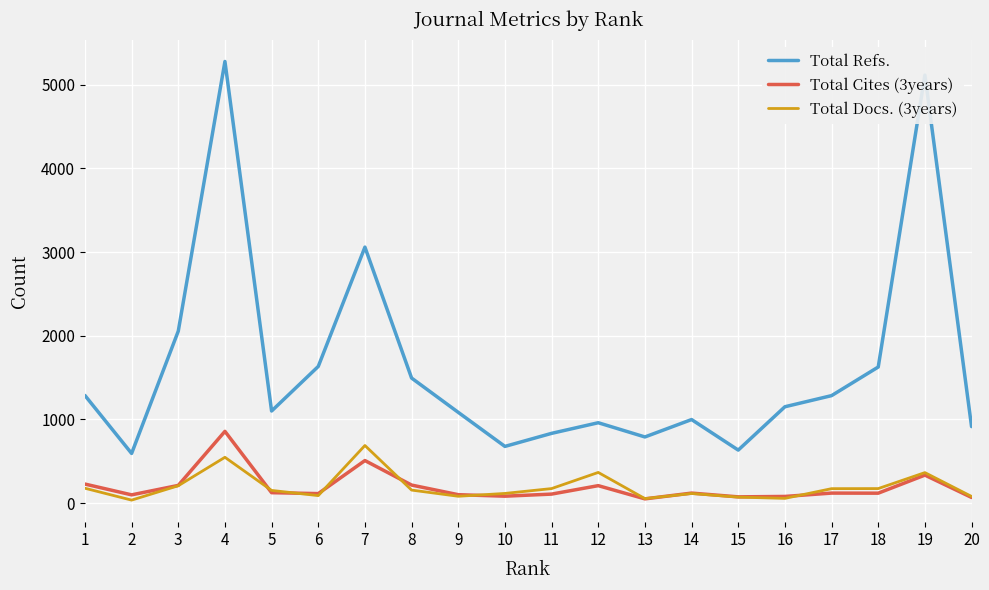

At how many categories does at least one series exceed 1219?

9